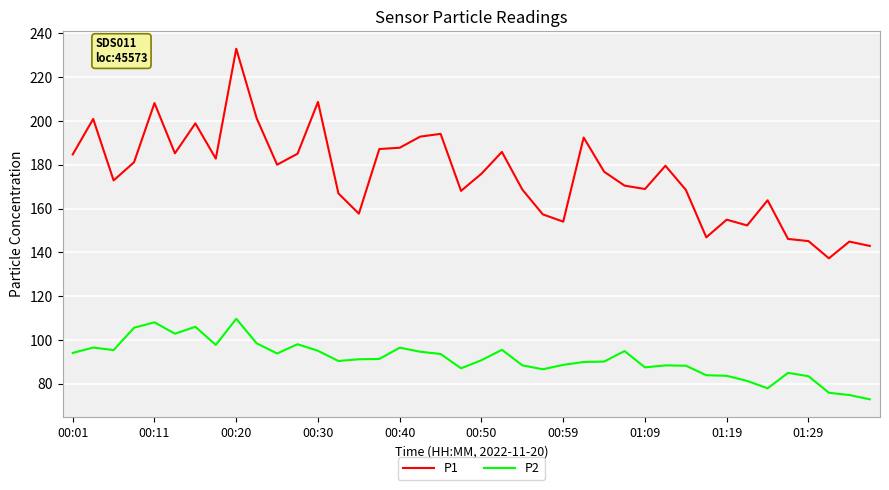

In P1, how many points are lower than both neighbors (excluding endpoints)?

11